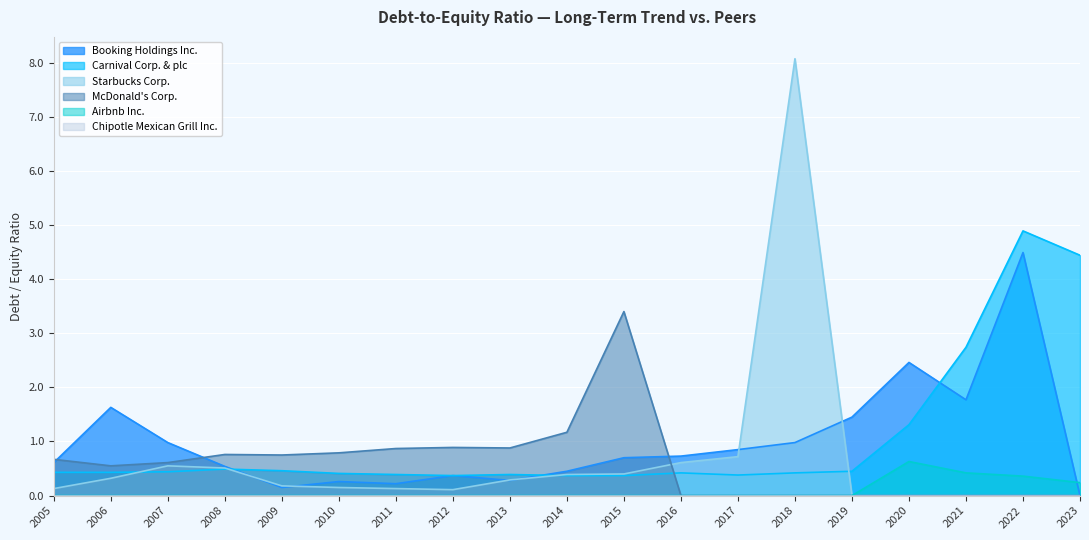

How many intersections are there between McDonald's Corp. and Carnival Corp. & plc?

1